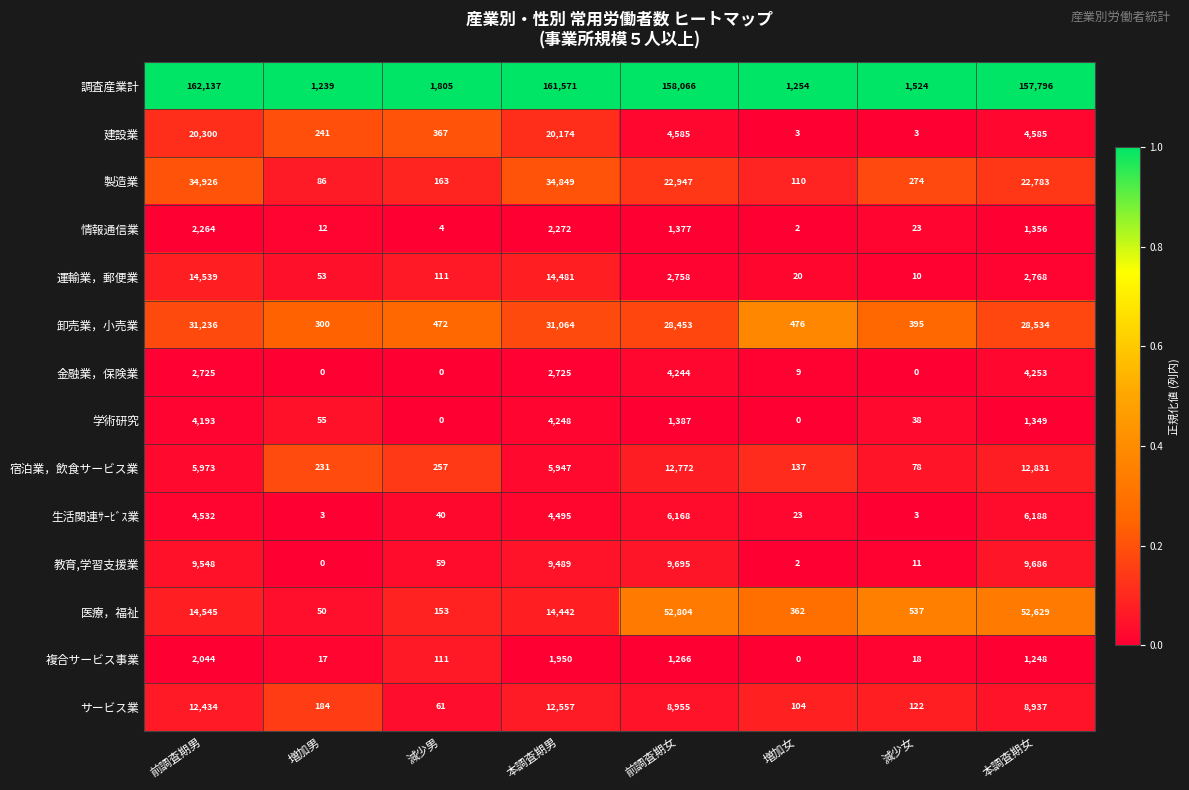

At how many categories does at least one series exceed 0?

8